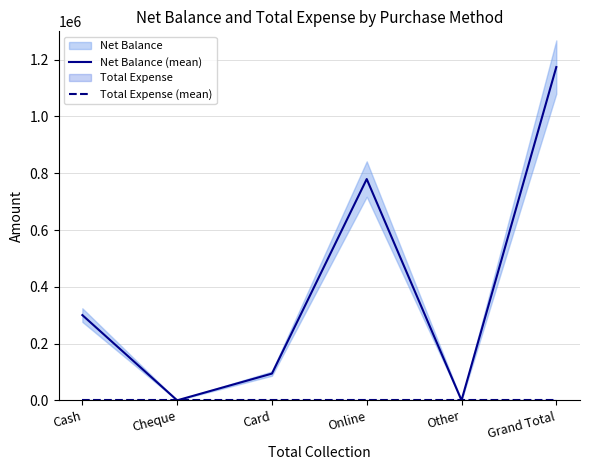

Which series has the largest range (max minus min)?

Net Balance (mean)